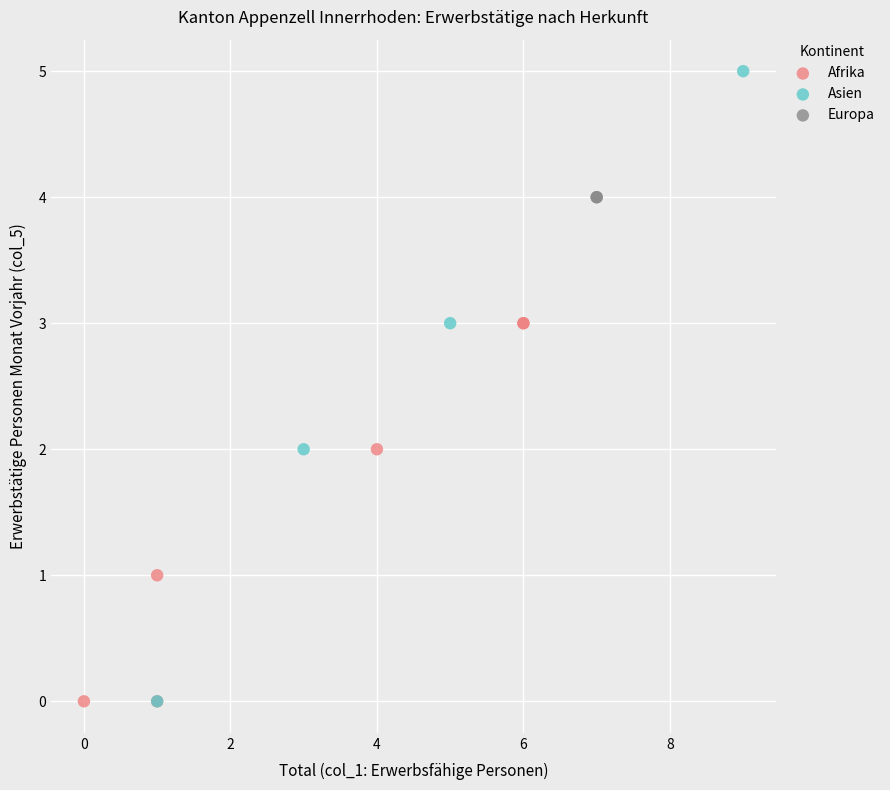

Which series reaches the maximum Y coordinate?

Asien